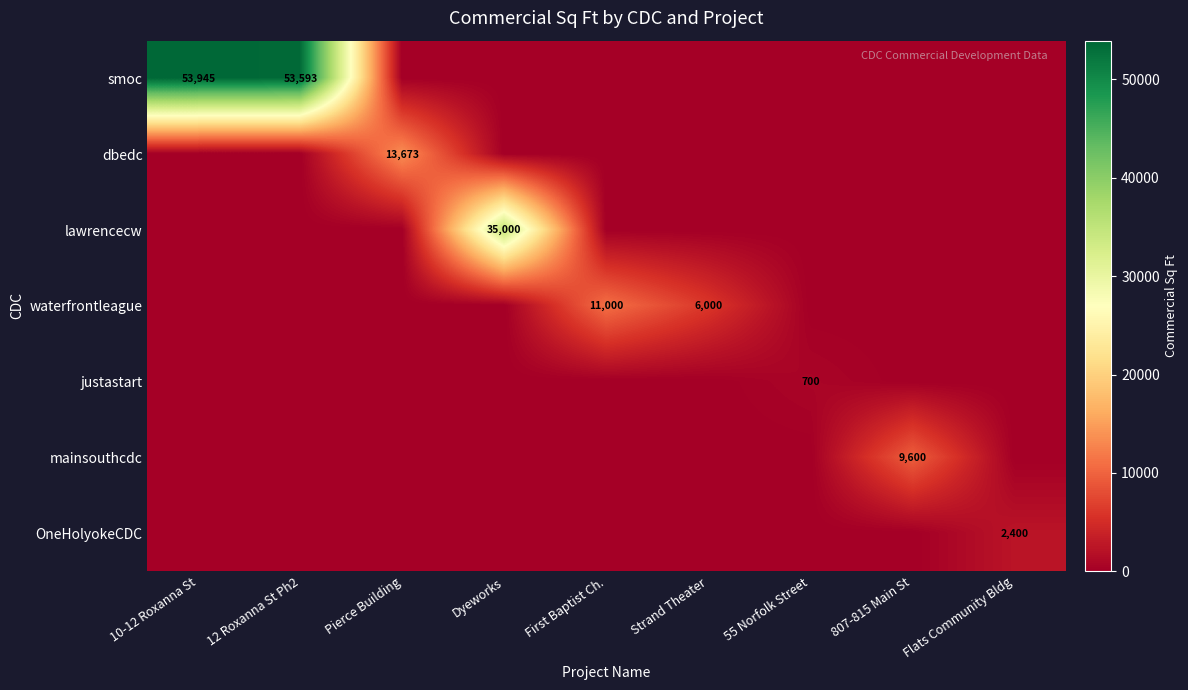

Which label corresponds to the largest value in the chart?

10-12 Roxanna St